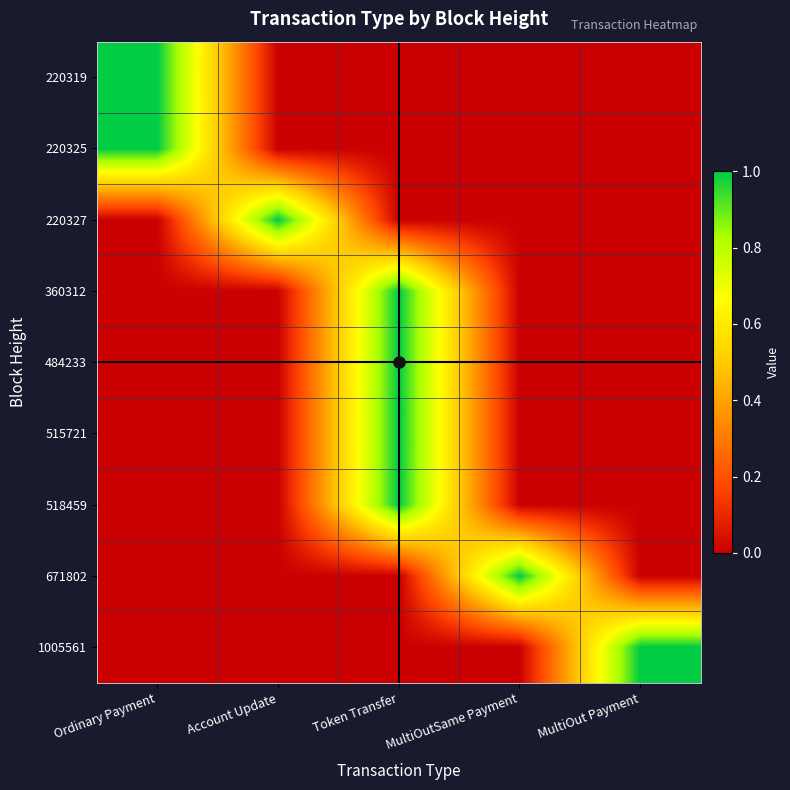

Reading right to left, extract all data points from this chart.

220319: MultiOut Payment=0	MultiOutSame Payment=0	Token Transfer=0	Account Update=0	Ordinary Payment=1
220325: MultiOut Payment=0	MultiOutSame Payment=0	Token Transfer=0	Account Update=0	Ordinary Payment=1
220327: MultiOut Payment=0	MultiOutSame Payment=0	Token Transfer=0	Account Update=1	Ordinary Payment=0
360312: MultiOut Payment=0	MultiOutSame Payment=0	Token Transfer=1	Account Update=0	Ordinary Payment=0
484233: MultiOut Payment=0	MultiOutSame Payment=0	Token Transfer=1	Account Update=0	Ordinary Payment=0
515721: MultiOut Payment=0	MultiOutSame Payment=0	Token Transfer=1	Account Update=0	Ordinary Payment=0
518459: MultiOut Payment=0	MultiOutSame Payment=0	Token Transfer=1	Account Update=0	Ordinary Payment=0
671802: MultiOut Payment=0	MultiOutSame Payment=1	Token Transfer=0	Account Update=0	Ordinary Payment=0
1005561: MultiOut Payment=1	MultiOutSame Payment=0	Token Transfer=0	Account Update=0	Ordinary Payment=0